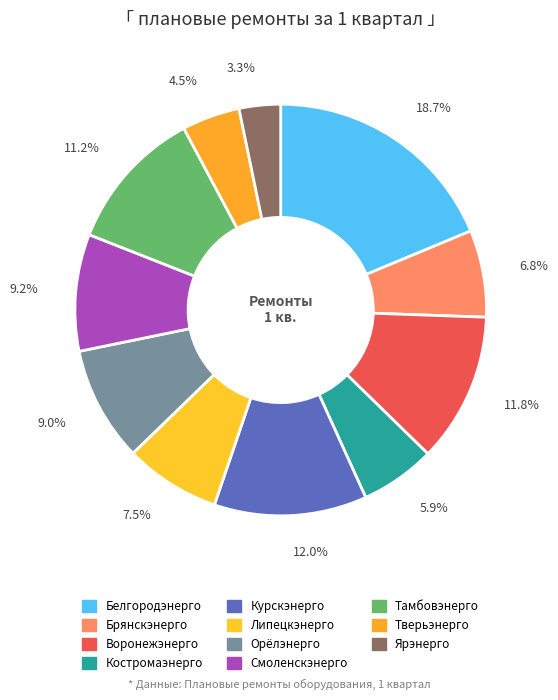

How many segments does this pie chart have?

11